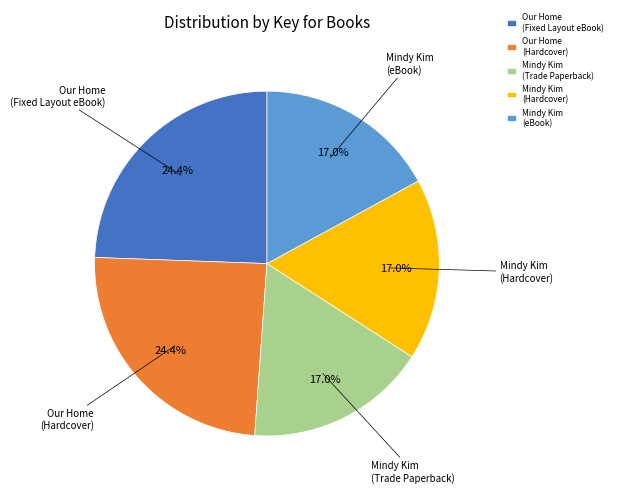

Does Mindy Kim (eBook) represent more than half of the total?

No